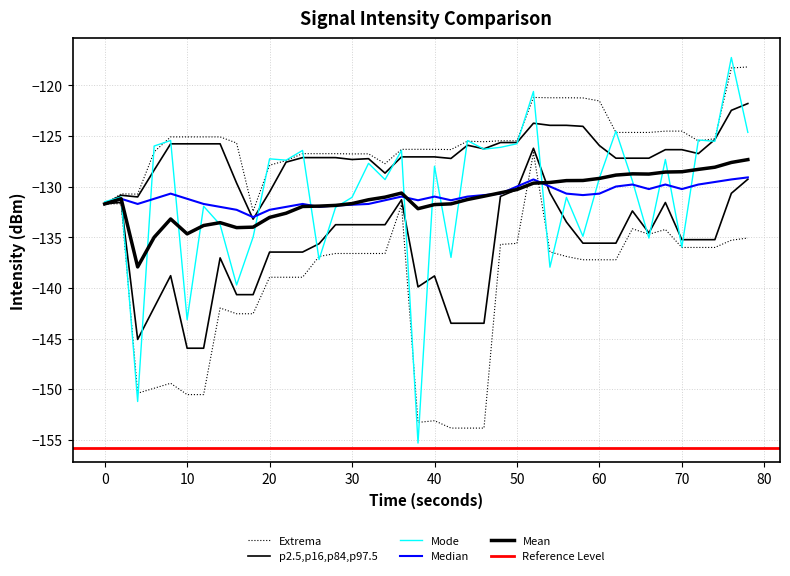

What is the maximum value shown in the chart?

-117.2